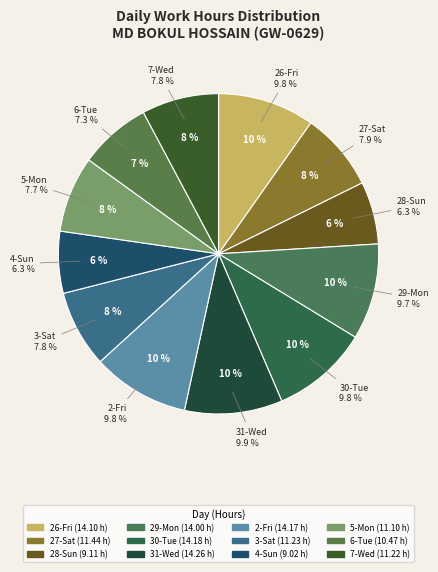

To the nearest percent, what is the combined percentage of 5-Mon and 3-Sat?

15%